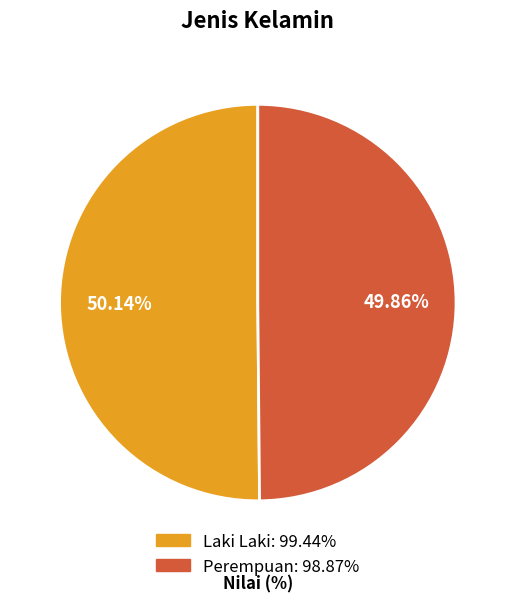

What is the total percentage of Perempuan and Laki Laki?

100.0%